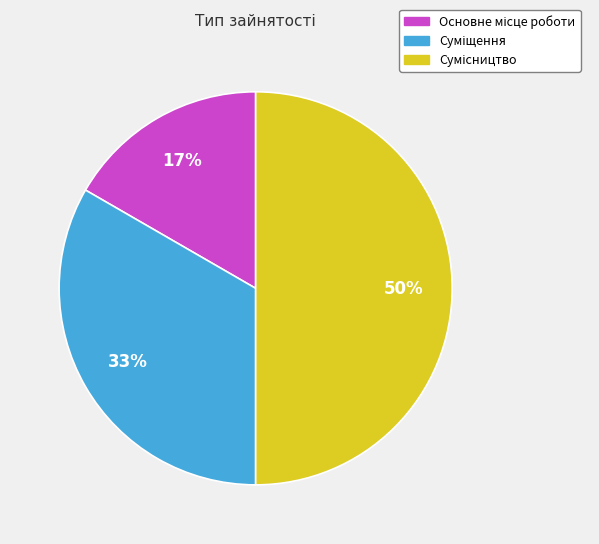

To the nearest percent, what is the average slice percentage?

33%